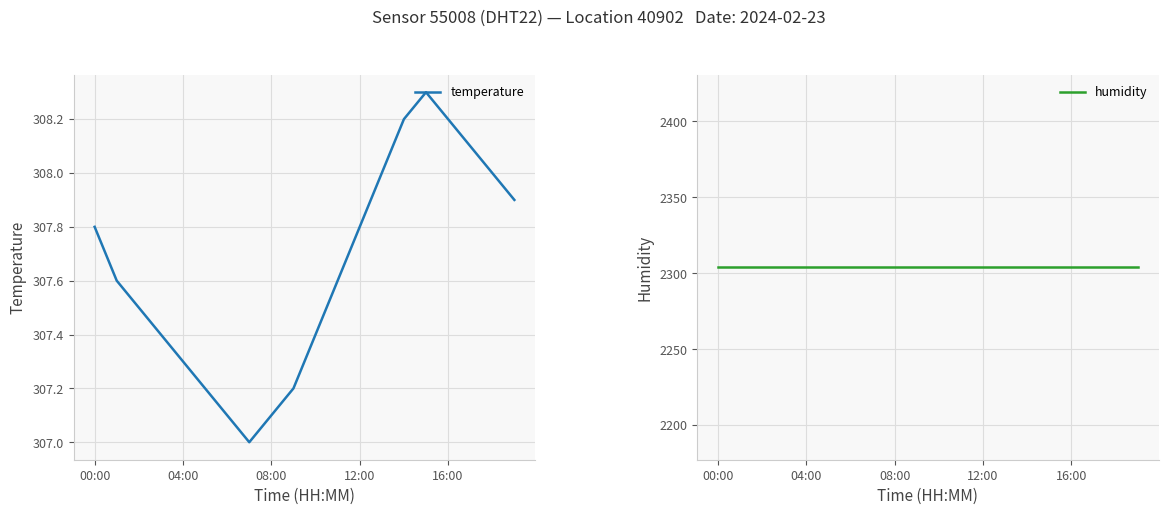

The value of temperature at 00:00 is 307.8. True or false?

True